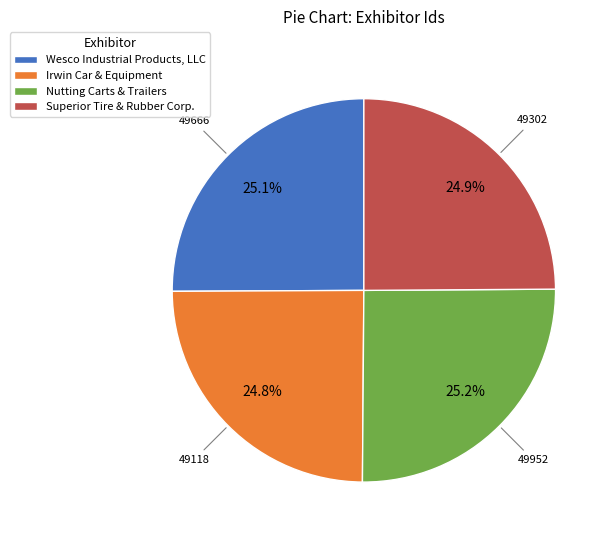

What percentage is NOT represented by Wesco Industrial Products, LLC?

74.9%